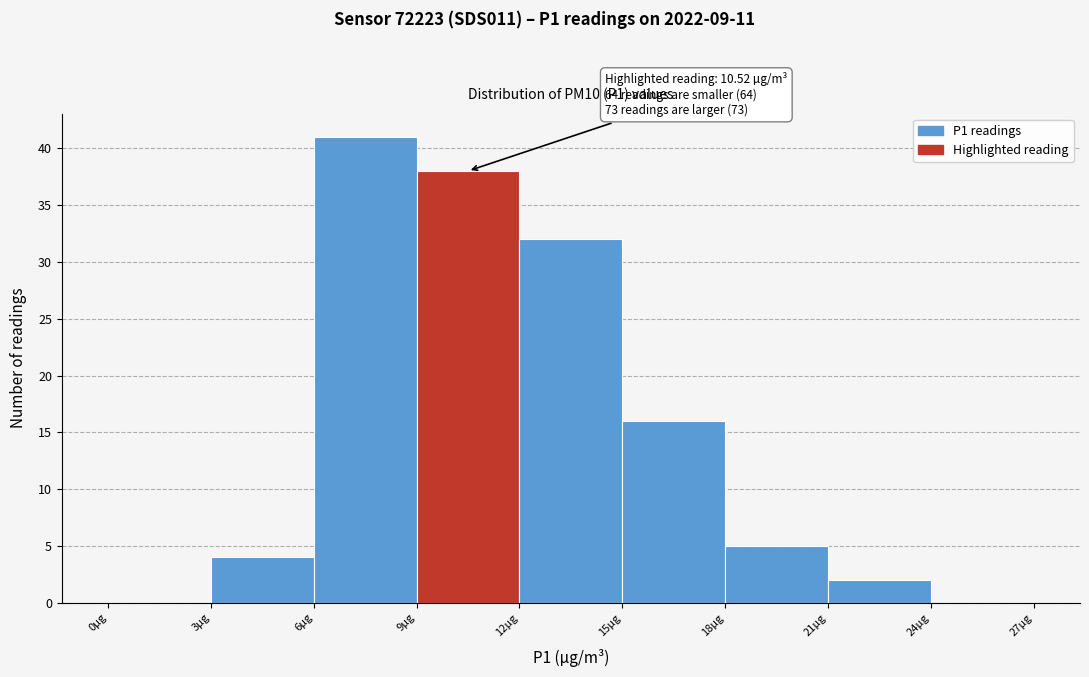

Over which range of the x-axis is the bar tallest?

6 to 9